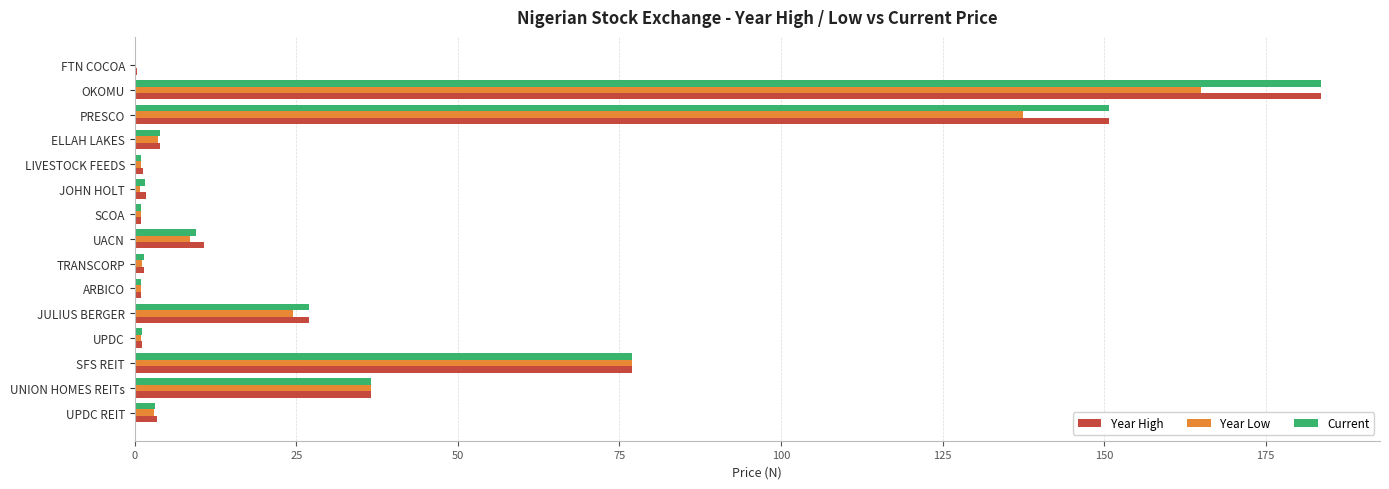

At which category is the sum across all series the highest?

OKOMU